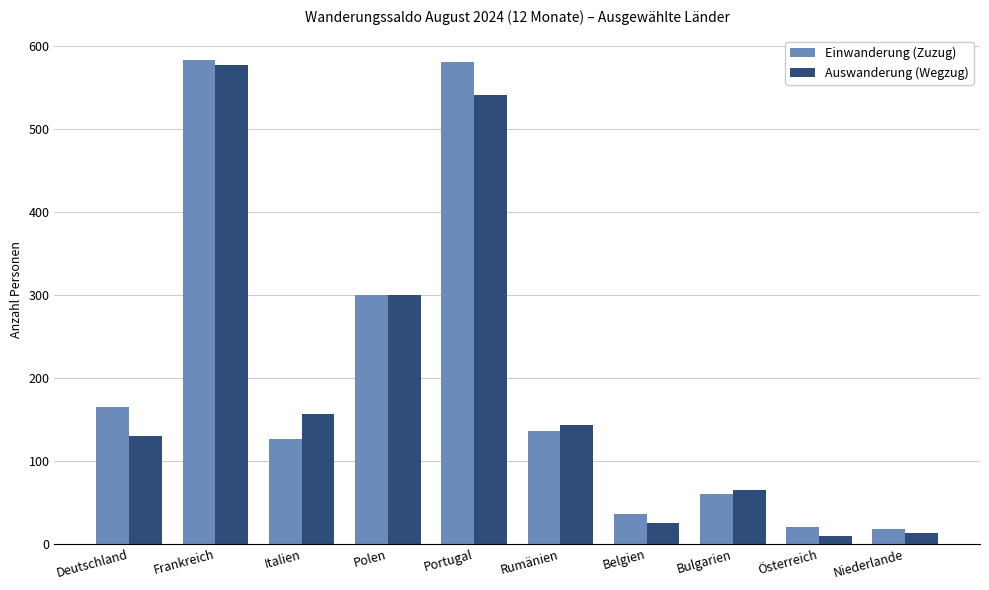

Between Polen and Belgien, which series saw the biggest shift?

Auswanderung (Wegzug)